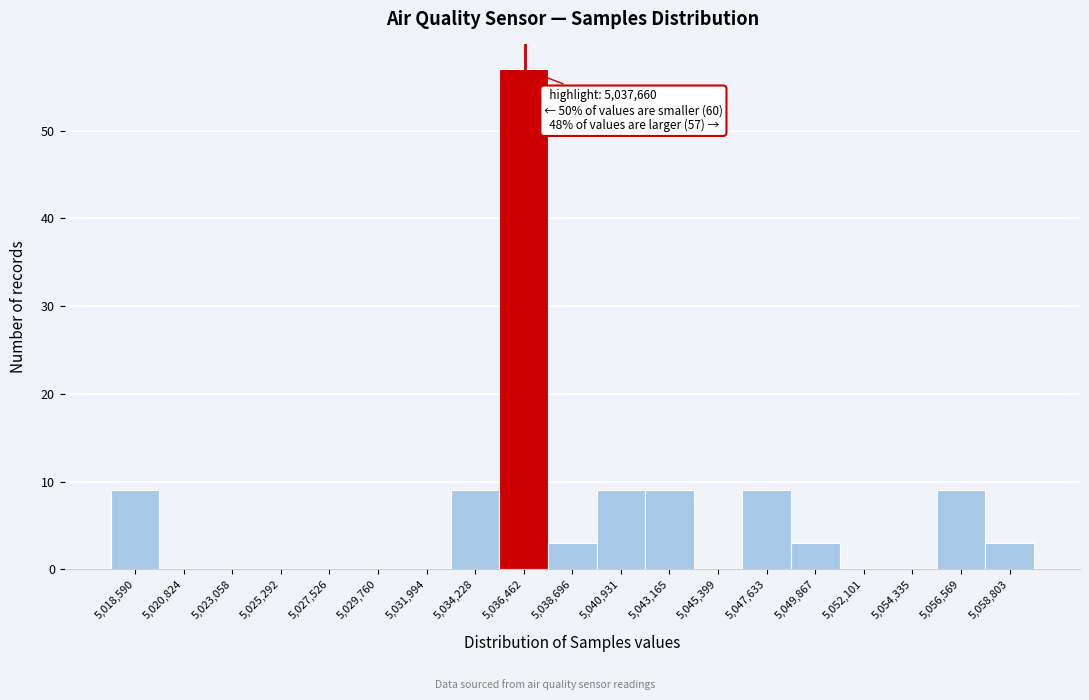

Reading right to left, extract all data points from this chart.

5,058,803=3	5,056,569=9	5,054,335=0	5,052,101=0	5,049,867=3	5,047,633=9	5,045,399=0	5,043,165=9	5,040,931=9	5,038,696=3	5,036,462=57	5,034,228=9	5,031,994=0	5,029,760=0	5,027,526=0	5,025,292=0	5,023,058=0	5,020,824=0	5,018,590=9